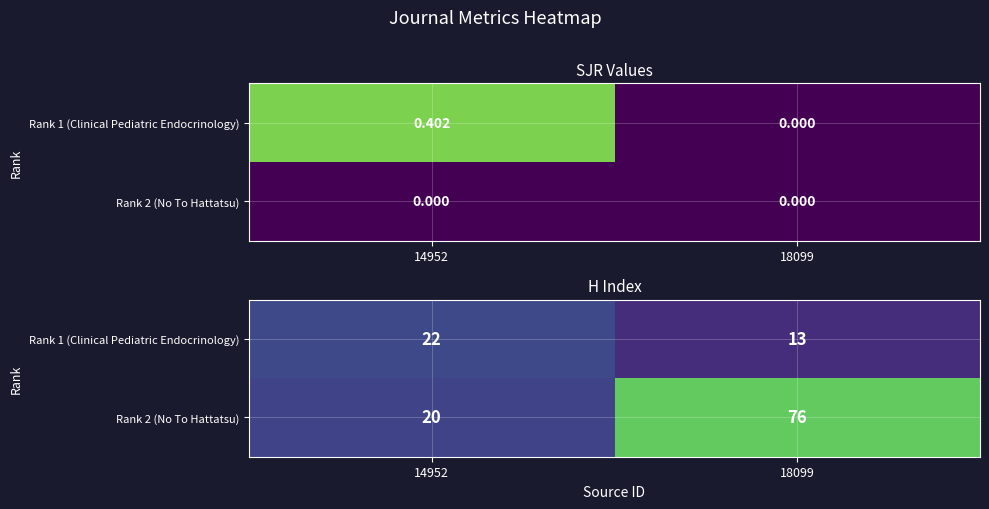

What is the spread (max minus min) of values at 18099?

63